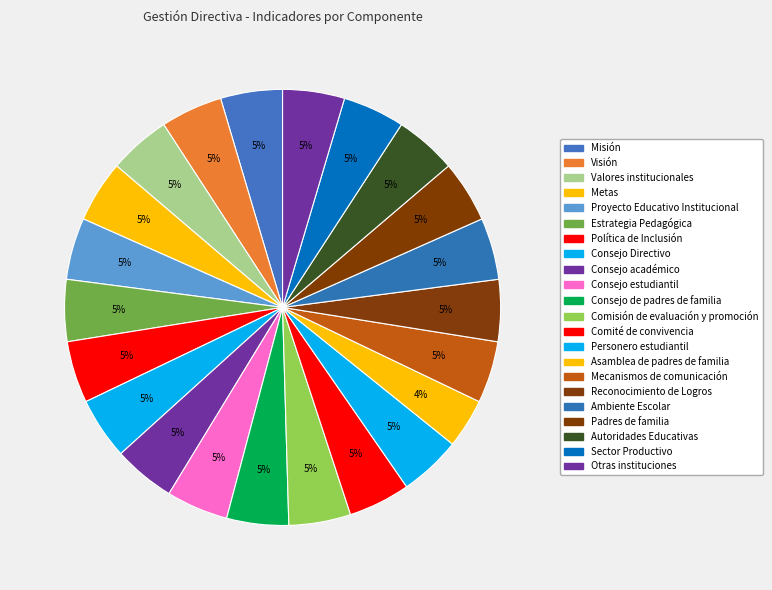

Which category has the smallest portion of the pie?

Asamblea de padres de familia